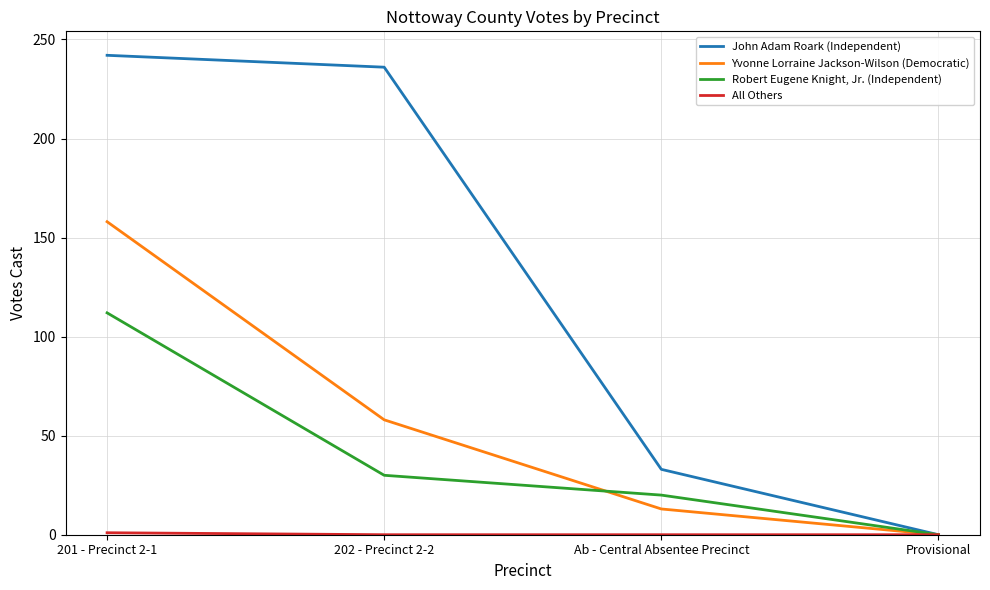

Is the value of Robert Eugene Knight, Jr. (Independent) at Ab - Central Absentee Precinct greater than the value of Yvonne Lorraine Jackson-Wilson (Democratic) at Ab - Central Absentee Precinct?

Yes